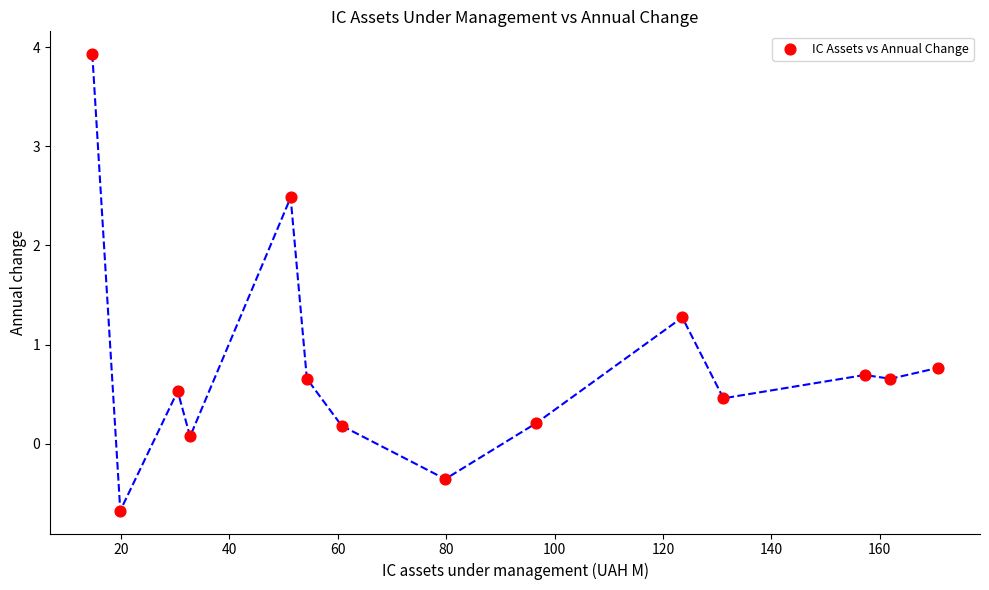

What is the range of X values (max minus min)?

156.0